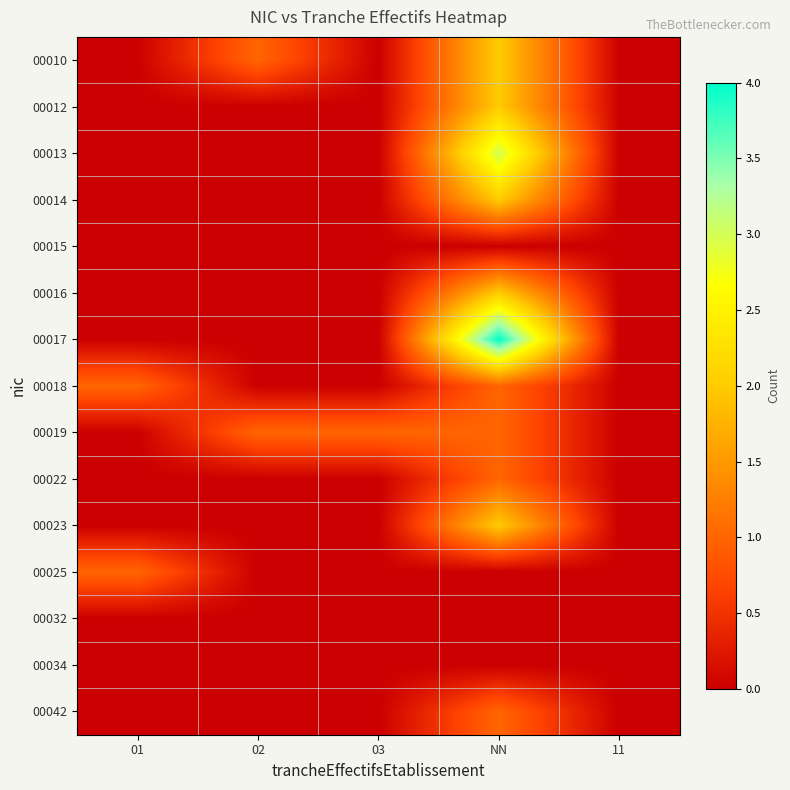

Reading left to right, extract all data points from this chart.

00010: 01=0	02=1	03=0	NN=2	11=0
00012: 01=0	02=0	03=0	NN=2	11=0
00013: 01=0	02=0	03=0	NN=3	11=0
00014: 01=0	02=0	03=0	NN=2	11=0
00015: 01=0	02=0	03=0	NN=0	11=0
00016: 01=0	02=0	03=0	NN=2	11=0
00017: 01=0	02=0	03=0	NN=4	11=0
00018: 01=1	02=0	03=0	NN=1	11=0
00019: 01=0	02=1	03=1	NN=1	11=0
00022: 01=0	02=0	03=0	NN=1	11=0
00023: 01=0	02=0	03=0	NN=2	11=0
00025: 01=1	02=0	03=0	NN=0	11=0
00032: 01=0	02=0	03=0	NN=0	11=0
00034: 01=0	02=0	03=0	NN=0	11=0
00042: 01=0	02=0	03=0	NN=1	11=0